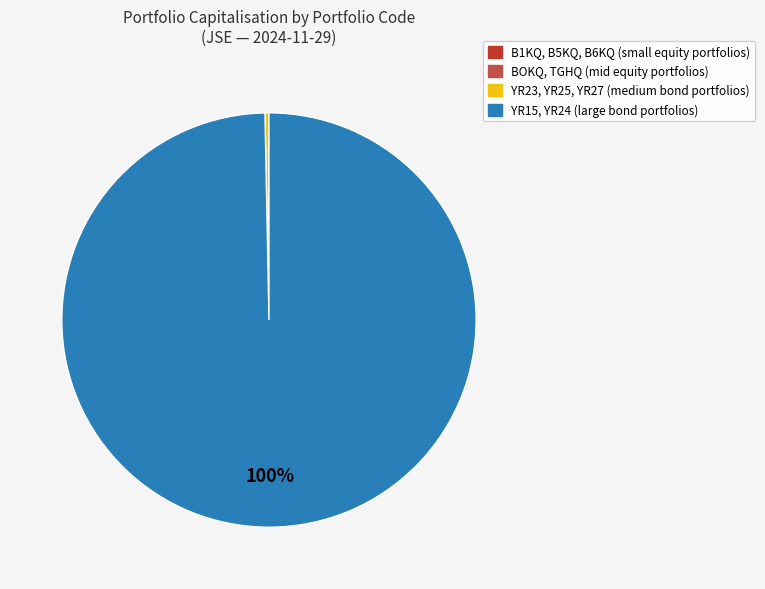

The YR15, YR24 (large bond portfolios) slice represents 100% of the pie. True or false?

True